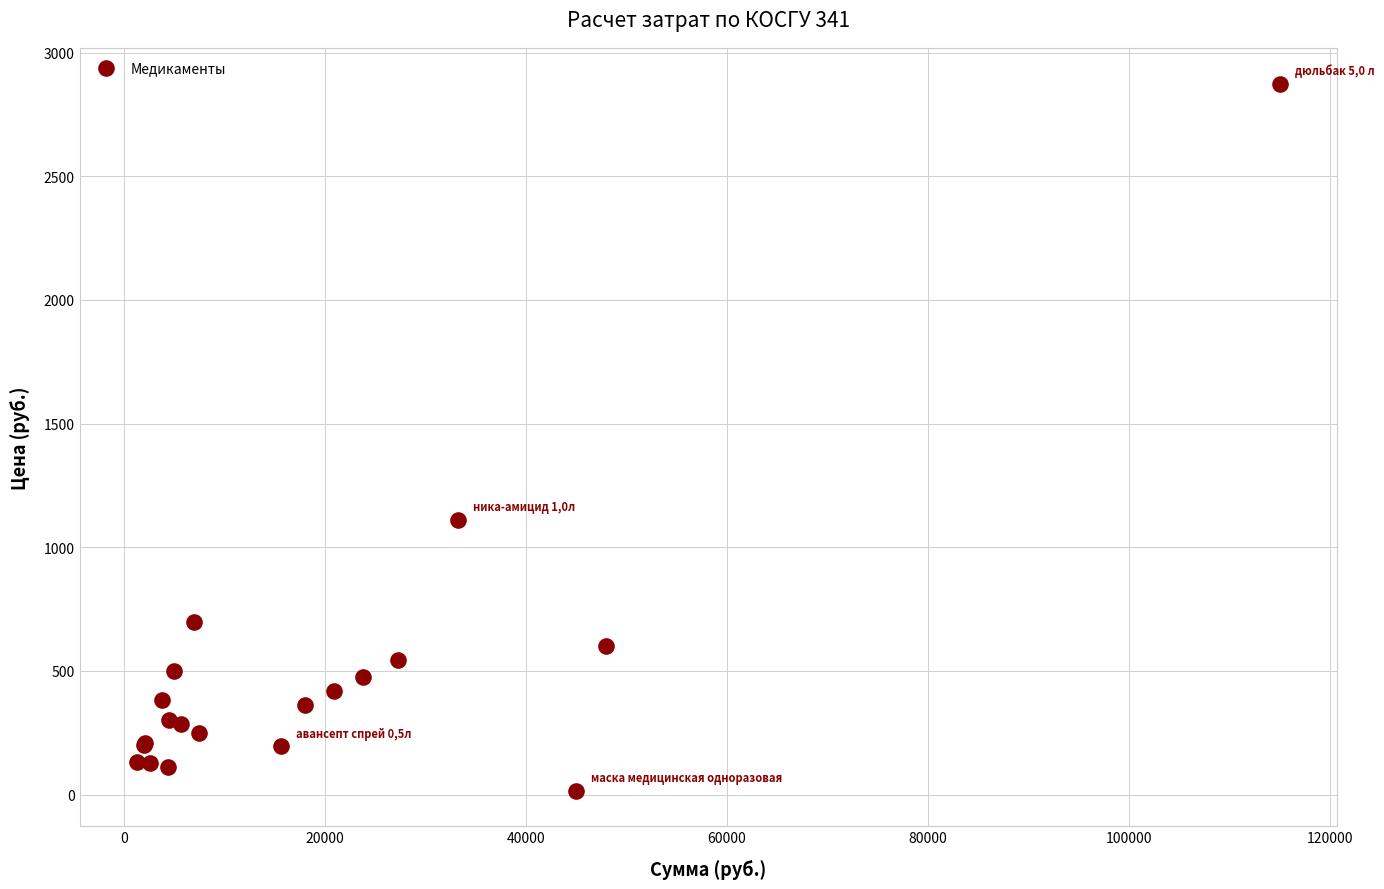

What Y value in the scatter plot is closest to 1445?

1109